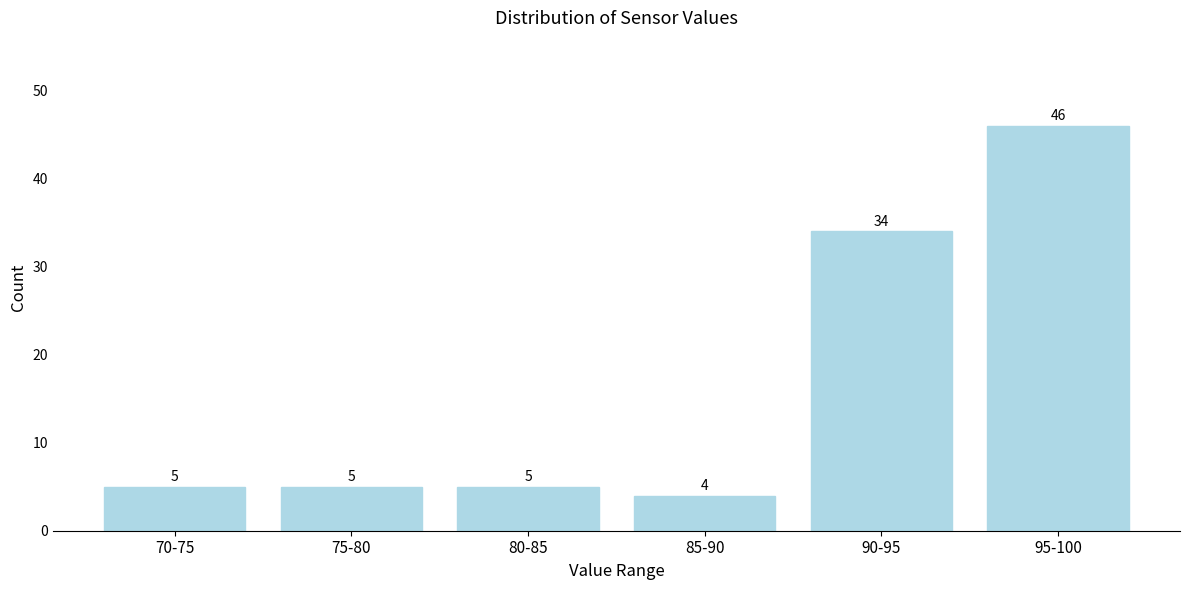

Reading left to right, list all the values displayed in this chart.

5	5	5	4	34	46